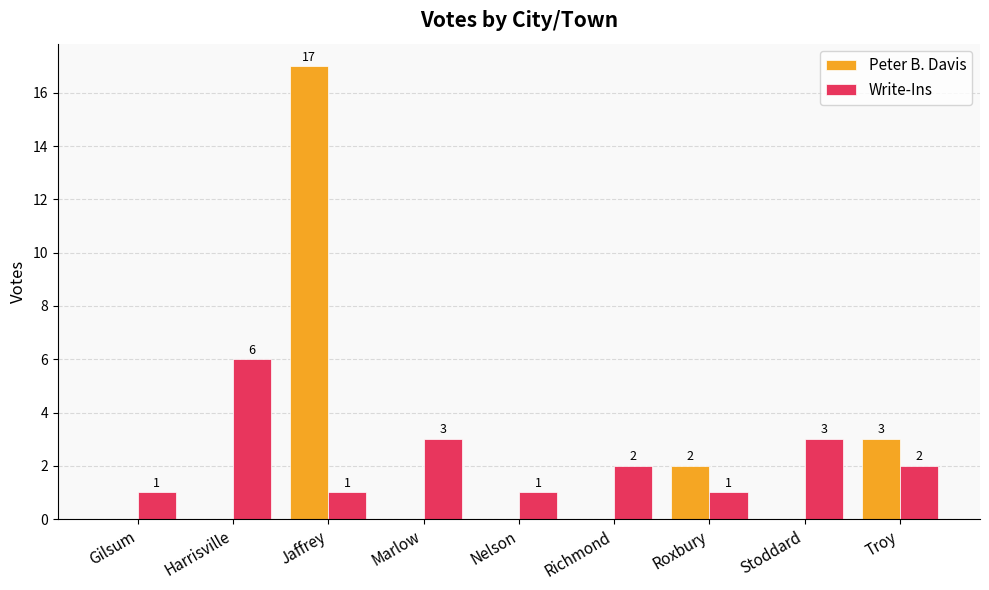

What is the sum of all Peter B. Davis values?

22